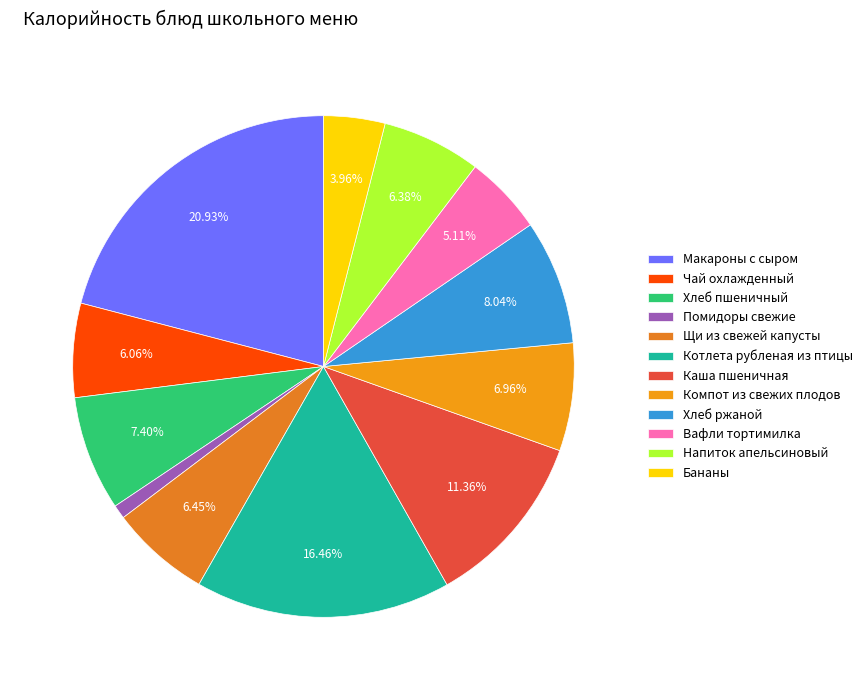

To the nearest percent, what percentage of the pie is Помидоры свежие?

1%